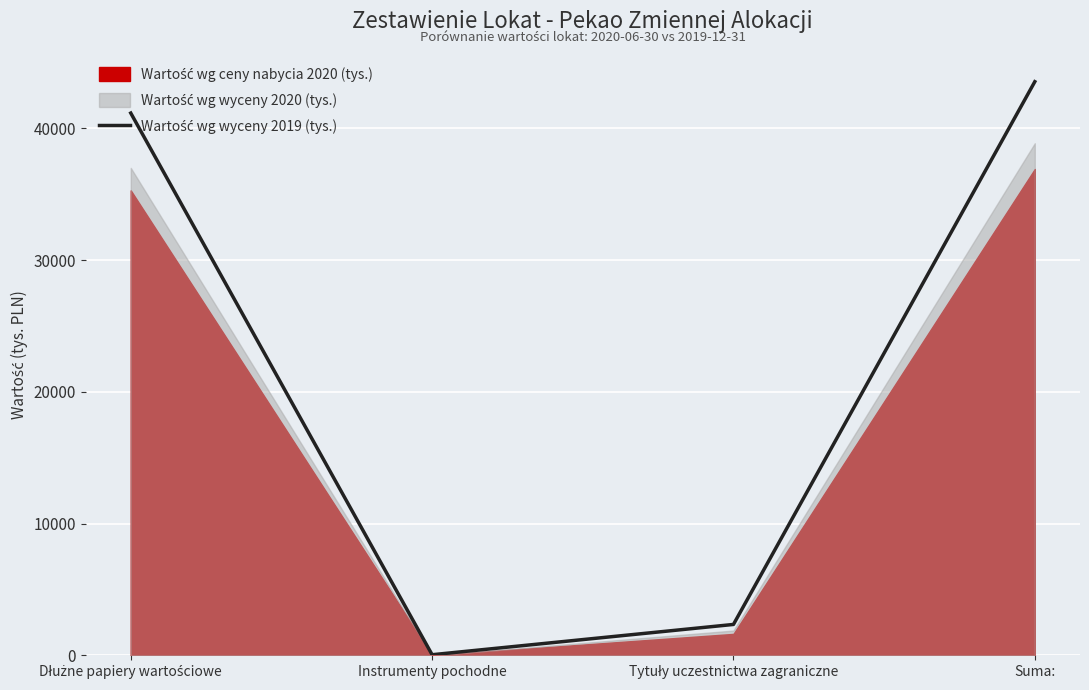

Which label corresponds to the smallest value in the chart?

Instrumenty pochodne